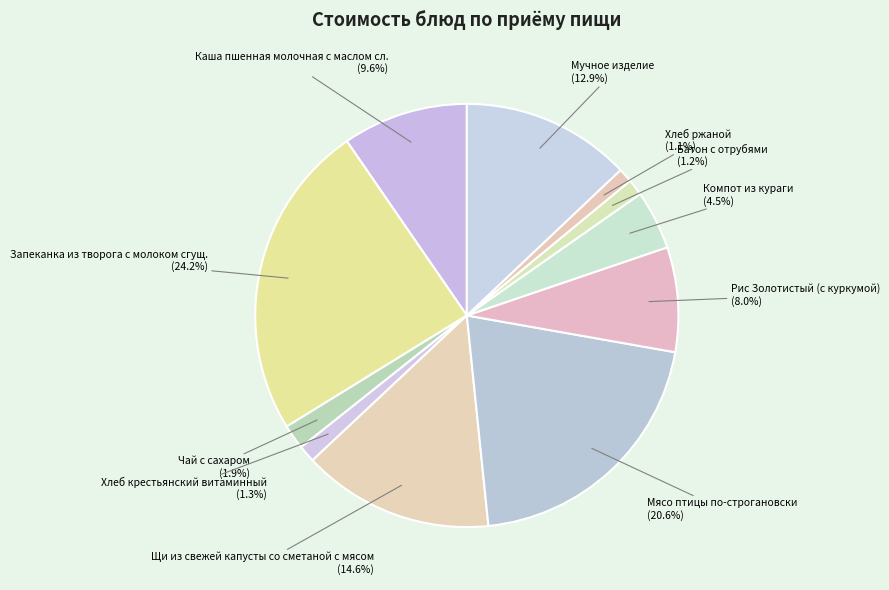

Between Запеканка из творога с молоком сгущ. and Батон с отрубями, which is larger?

Запеканка из творога с молоком сгущ.